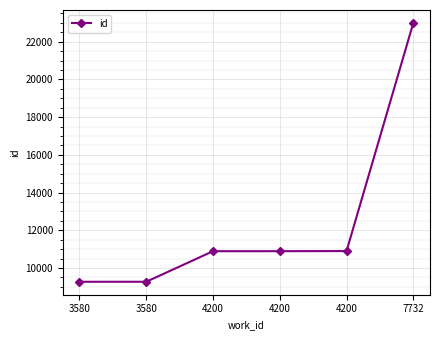

How many distinct data groups are displayed?

1